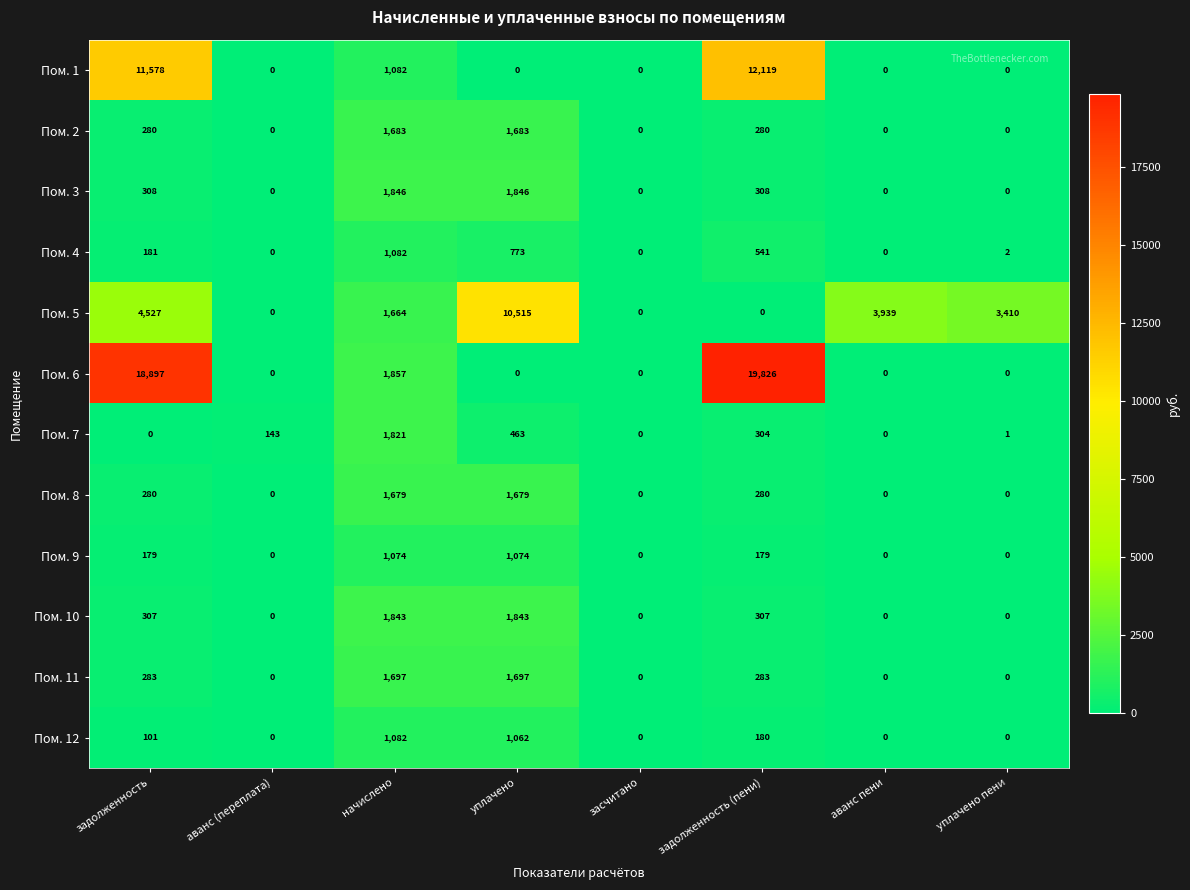

At which category is the sum across all series the highest?

задолженность